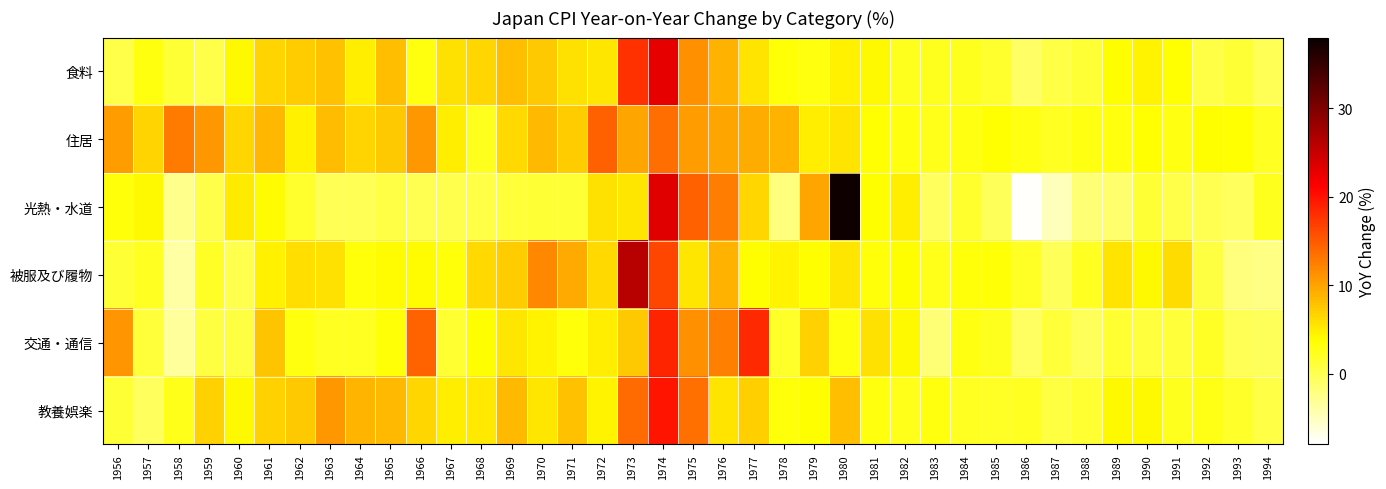

Reading left to right, what are all the values shown in this chart?

食料: 1956=0.4	1957=3.0	1958=1.3	1959=0.3	1960=4.1	1961=6.7	1962=7.2	1963=7.9	1964=4.8	1965=8.1	1966=3.0	1967=5.7	1968=6.5	1969=8.1	1970=7.4	1971=5.8	1972=5.3	1973=17.8	1974=22.9	1975=11.4	1976=8.9	1977=5.5	1978=3.4	1979=3.1	1980=4.7	1981=4.2	1982=2.3	1983=2.3	1984=2.4	1985=1.6	1986=-0.9	1987=0.6	1988=1.2	1989=3.8	1990=4.4	1991=3.6	1992=0.5	1993=1.3	1994=-0.1
住居: 1956=10.4	1957=6.6	1958=12.8	1959=10.8	1960=6.4	1961=8.7	1962=4.7	1963=8.3	1964=6.6	1965=7.4	1966=10.7	1967=4.8	1968=2.3	1969=6.3	1970=8.5	1971=7.2	1972=14.5	1973=9.9	1974=13.7	1975=10.5	1976=9.8	1977=9.4	1978=8.9	1979=4.9	1980=5.6	1981=3.6	1982=3.1	1983=2.6	1984=2.9	1985=3.5	1986=2.8	1987=2.1	1988=2.9	1989=3.1	1990=3.6	1991=2.8	1992=3.7	1993=3.5	1994=2.1
光熱・水道: 1956=3.2	1957=4.1	1958=-2.7	1959=0.3	1960=5.1	1961=3.9	1962=1.6	1963=-0.1	1964=-0.1	1965=0.5	1966=0.0	1967=0.1	1968=0.5	1969=1.1	1970=1.2	1971=1.2	1972=5.7	1973=5.4	1974=23.2	1975=14.5	1976=12.6	1977=6.4	1978=-2.0	1979=9.8	1980=37.5	1981=3.8	1982=4.8	1983=-0.6	1984=1.7	1985=-0.3	1986=-7.7	1987=-4.9	1988=-1.6	1989=-1.2	1990=1.3	1991=0.4	1992=0.0	1993=-0.5	1994=2.3
被服及び履物: 1956=1.3	1957=2.2	1958=-3.8	1959=2.0	1960=0.1	1961=4.7	1962=6.0	1963=5.7	1964=3.2	1965=4.0	1966=4.0	1967=3.2	1968=6.2	1969=7.1	1970=11.9	1971=9.5	1972=6.3	1973=26.0	1974=16.3	1975=5.4	1976=8.9	1977=3.8	1978=4.5	1979=3.8	1980=5.4	1981=3.2	1982=3.7	1983=2.5	1984=3.2	1985=3.4	1986=2.0	1987=-0.3	1988=2.2	1989=5.5	1990=4.2	1991=6.1	1992=0.8	1993=-2.0	1994=-2.3
交通・通信: 1956=10.9	1957=1.0	1958=-3.4	1959=0.8	1960=0.8	1961=7.8	1962=3.1	1963=2.2	1964=2.1	1965=3.4	1966=14.3	1967=1.5	1968=3.7	1969=5.4	1970=4.4	1971=3.2	1972=4.8	1973=7.4	1974=18.7	1975=11.3	1976=12.4	1977=18.3	1978=1.8	1979=6.8	1980=3.1	1981=5.7	1982=4.2	1983=-1.6	1984=2.9	1985=2.4	1986=-0.8	1987=1.1	1988=-0.3	1989=1.5	1990=0.9	1991=1.0	1992=2.0	1993=-0.2	1994=-0.3
教養娯楽: 1956=1.2	1957=-0.5	1958=2.6	1959=6.9	1960=4.1	1961=6.9	1962=7.4	1963=10.7	1964=8.8	1965=8.4	1966=6.5	1967=4.8	1968=5.2	1969=8.5	1970=5.3	1971=7.9	1972=4.5	1973=13.9	1974=19.8	1975=13.5	1976=5.5	1977=7.0	1978=3.3	1979=3.8	1980=8.1	1981=3.0	1982=2.5	1983=3.1	1984=2.1	1985=1.9	1986=2.1	1987=0.8	1988=1.5	1989=4.1	1990=4.1	1991=2.3	1992=2.7	1993=1.8	1994=0.5